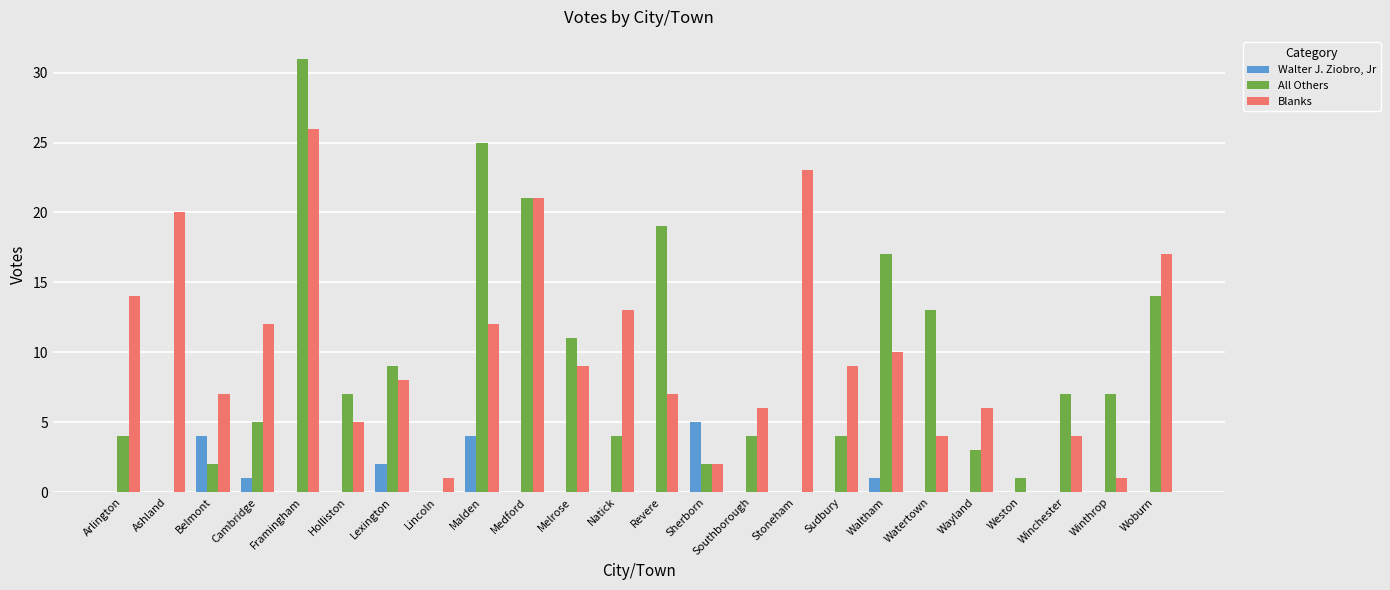

What is the average value of the Blanks series?

10